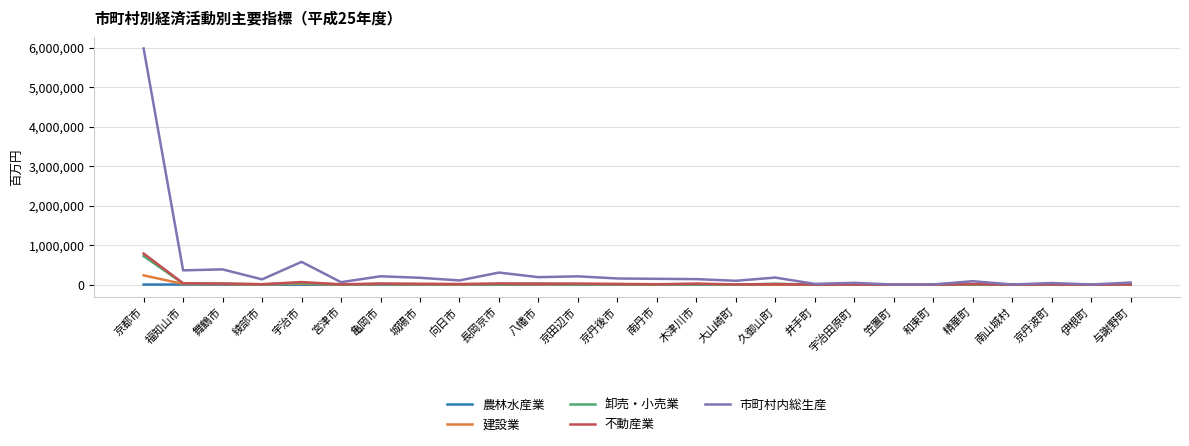

How many categories are shown in the chart?

26